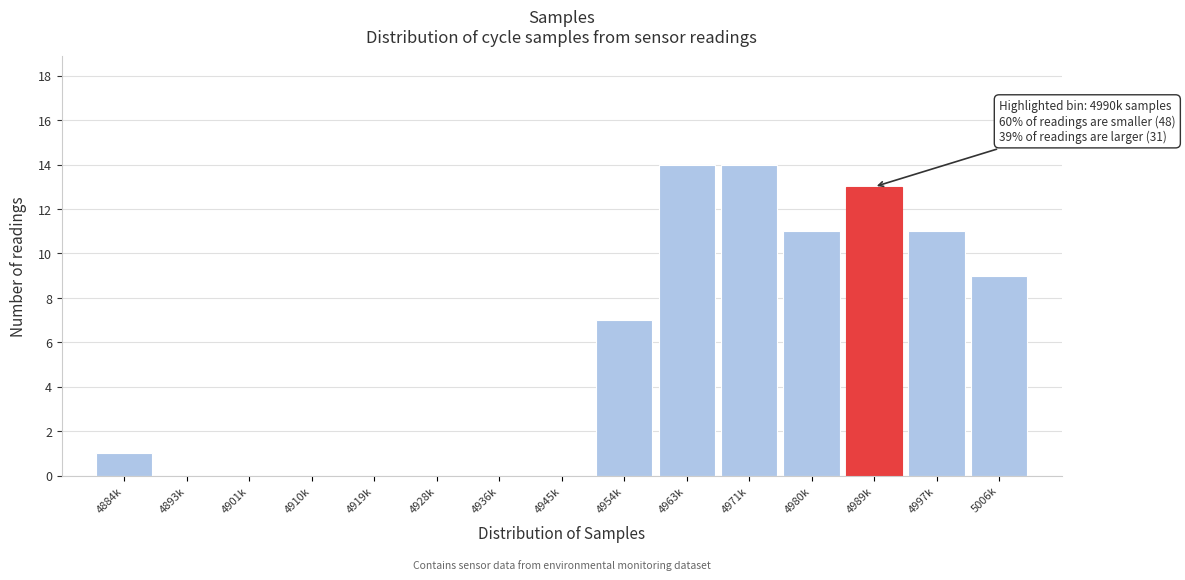

Reading left to right, extract all data points from this chart.

4884k=1	4893k=0	4901k=0	4910k=0	4919k=0	4928k=0	4936k=0	4945k=0	4954k=7	4963k=14	4971k=14	4980k=11	4989k=13	4997k=11	5006k=9